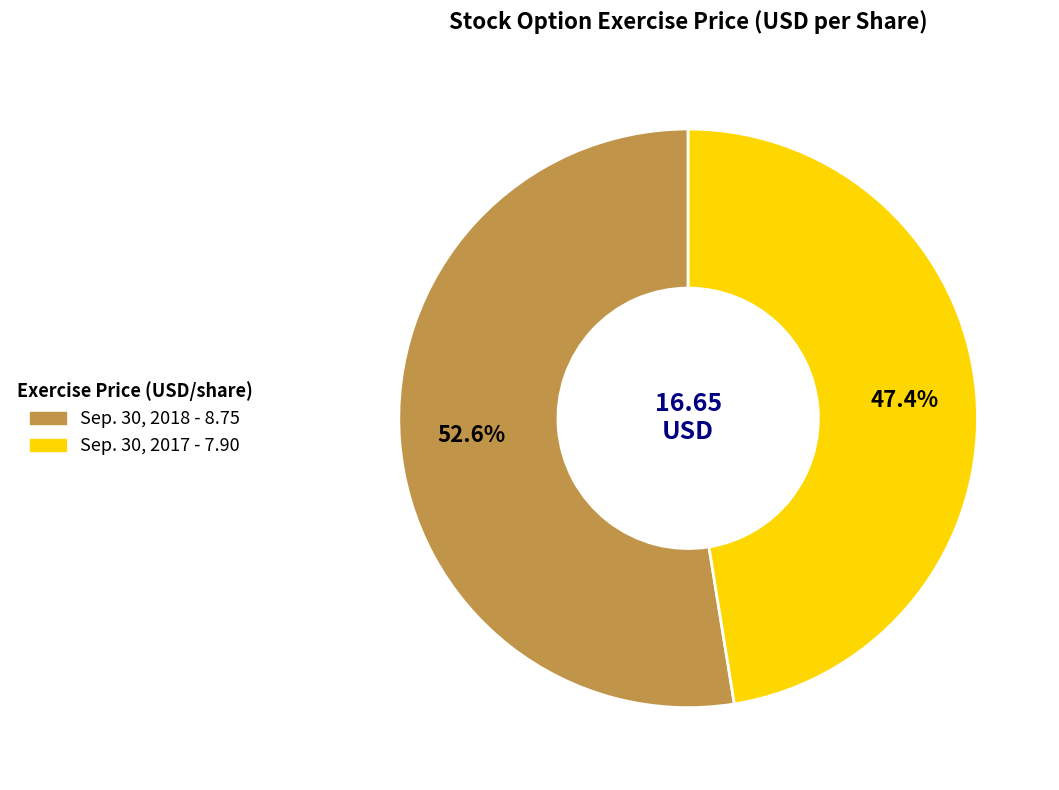

The Sep. 30, 2018 slice represents 53% of the pie. True or false?

True